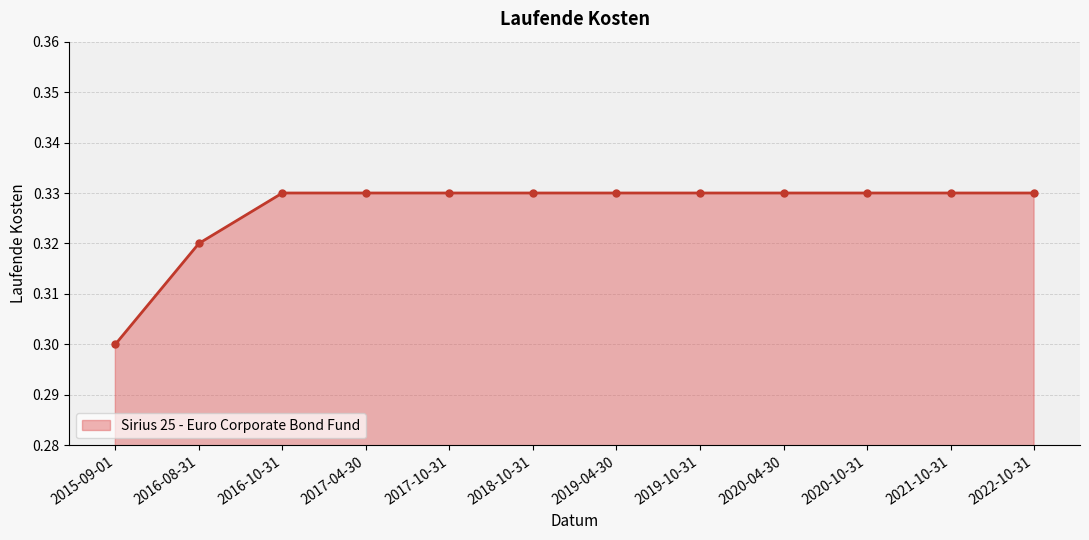

True or false: the data shows 0.3 at 2017-04-30.

True